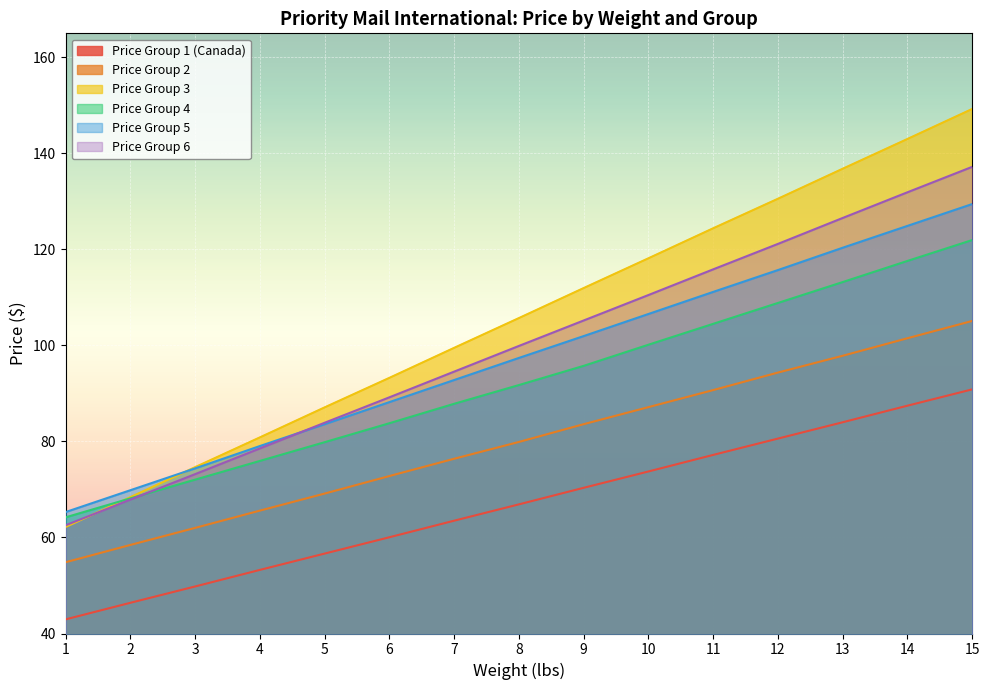

True or false: Price Group 3 and Price Group 1 (Canada) cross at least once.

False